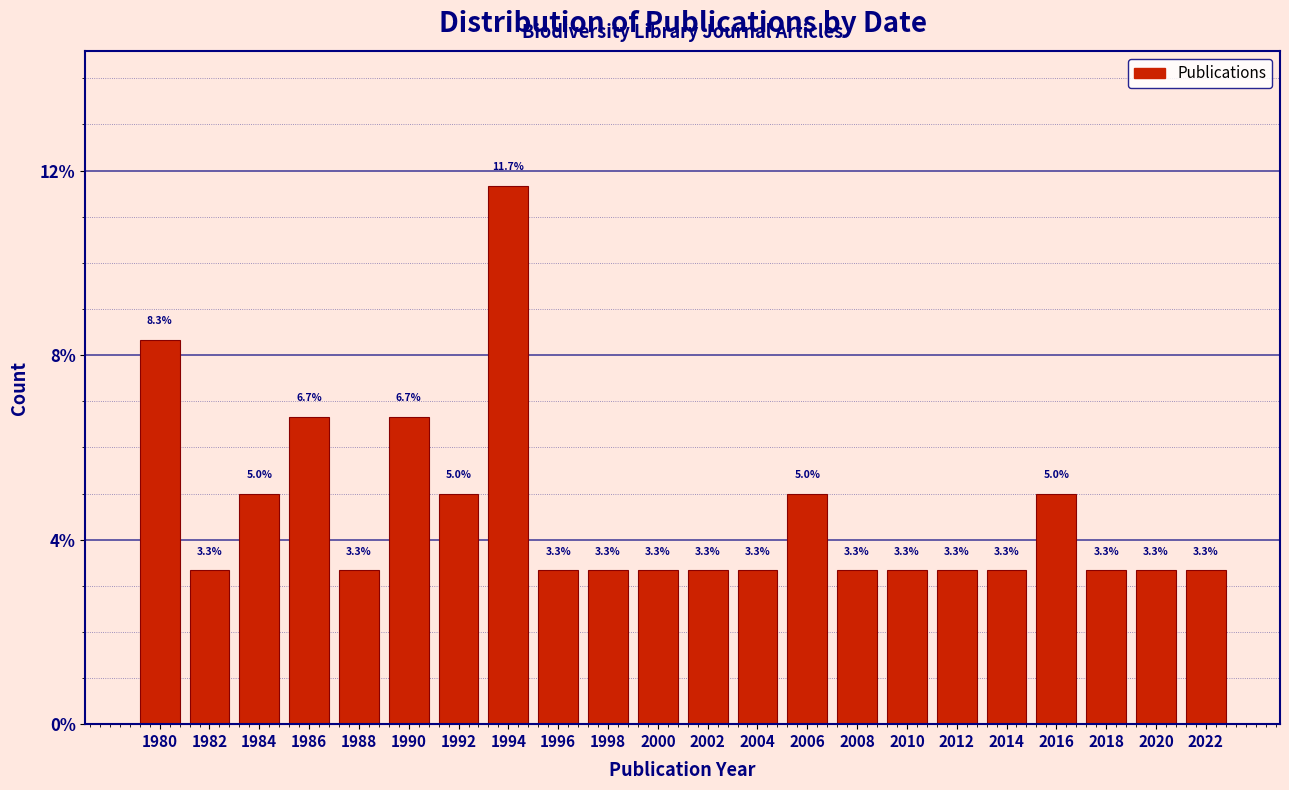

Reading left to right, list all the values displayed in this chart.

8.3	3.3	5.0	6.7	3.3	6.7	5.0	11.7	3.3	3.3	3.3	3.3	3.3	5.0	3.3	3.3	3.3	3.3	5.0	3.3	3.3	3.3